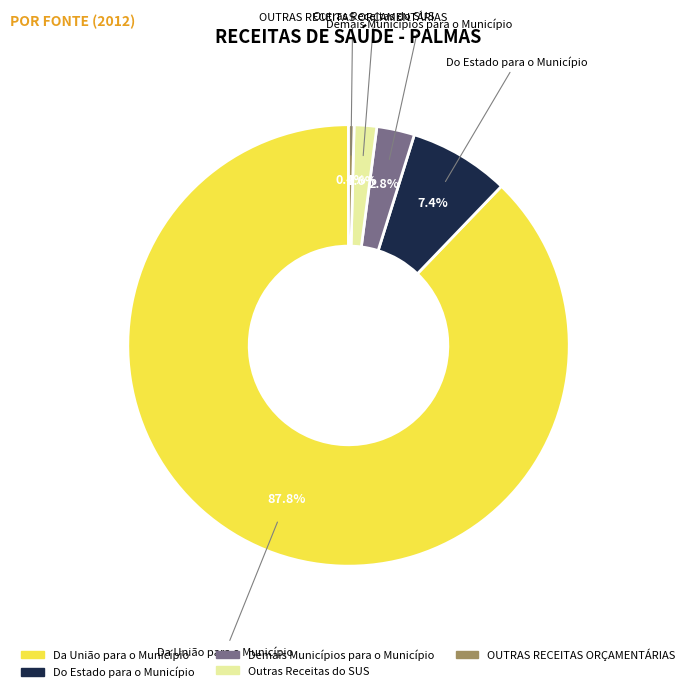

Is there a majority slice in this chart?

Yes